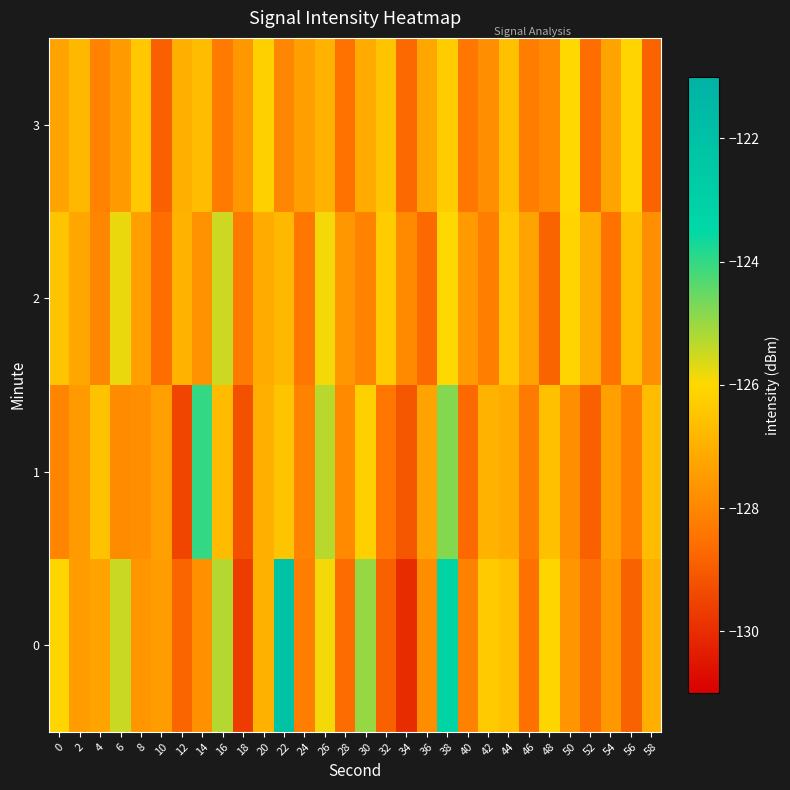

Reading left to right, transcribe all the data shown in this chart.

0: 0=-126.1	2=-127.5	4=-127.3	6=-125.5	8=-127.6	10=-127.5	12=-128.8	14=-127.8	16=-125.3	18=-129.7	20=-127.0	22=-122.0	24=-128.2	26=-125.9	28=-128.6	30=-125.0	32=-128.9	34=-130.0	36=-127.9	38=-123.2	40=-128.1	42=-126.3	44=-126.6	46=-128.5	48=-126.1	50=-127.6	52=-128.6	54=-127.6	56=-128.8	58=-127.0
1: 0=-128.1	2=-127.5	4=-126.5	6=-127.9	8=-127.8	10=-127.4	12=-129.5	14=-124.0	16=-126.7	18=-129.2	20=-127.0	22=-126.5	24=-128.1	26=-125.3	28=-127.9	30=-126.2	32=-128.4	34=-129.1	36=-127.3	38=-124.8	40=-128.7	42=-126.9	44=-127.1	46=-128.3	48=-126.6	50=-127.8	52=-128.9	54=-127.4	56=-128.2	58=-126.7
2: 0=-126.5	2=-127.2	4=-128.0	6=-125.8	8=-127.4	10=-128.6	12=-126.9	14=-127.7	16=-125.5	18=-128.3	20=-127.1	22=-126.8	24=-128.4	26=-125.9	28=-127.6	30=-128.1	32=-126.3	34=-127.9	36=-128.7	38=-126.0	40=-127.5	42=-128.2	44=-126.4	46=-127.3	48=-128.8	50=-126.1	52=-127.0	54=-128.5	56=-126.6	58=-127.8
3: 0=-127.3	2=-126.8	4=-128.1	6=-127.5	8=-126.4	10=-128.9	12=-127.0	14=-126.7	16=-128.3	18=-127.6	20=-126.2	22=-128.0	24=-127.4	26=-126.9	28=-128.5	30=-127.1	32=-126.5	34=-128.7	36=-127.2	38=-126.3	40=-128.4	42=-127.8	44=-126.6	46=-128.2	48=-127.9	50=-126.0	52=-128.6	54=-127.3	56=-126.1	58=-128.8